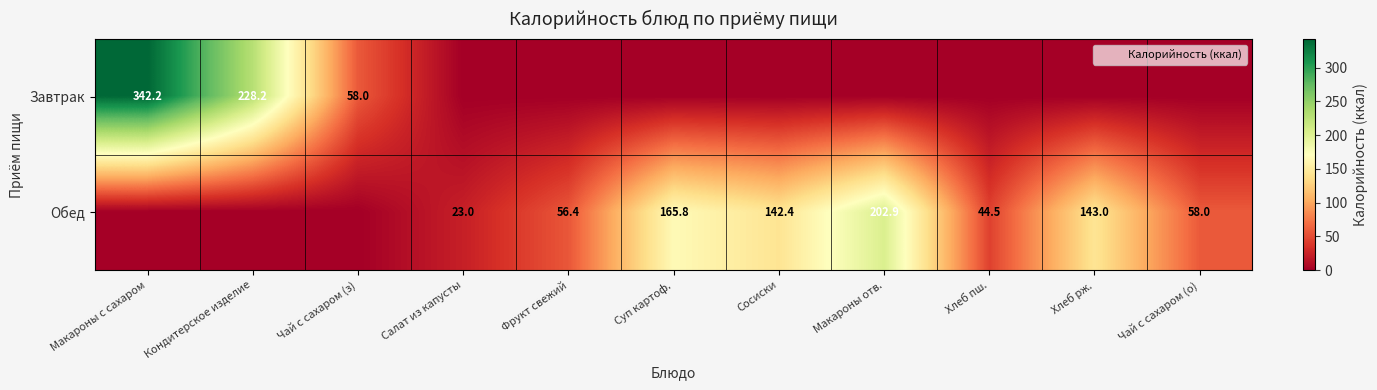

Rank the series by their maximum value, from lowest to highest.

Обед, Завтрак